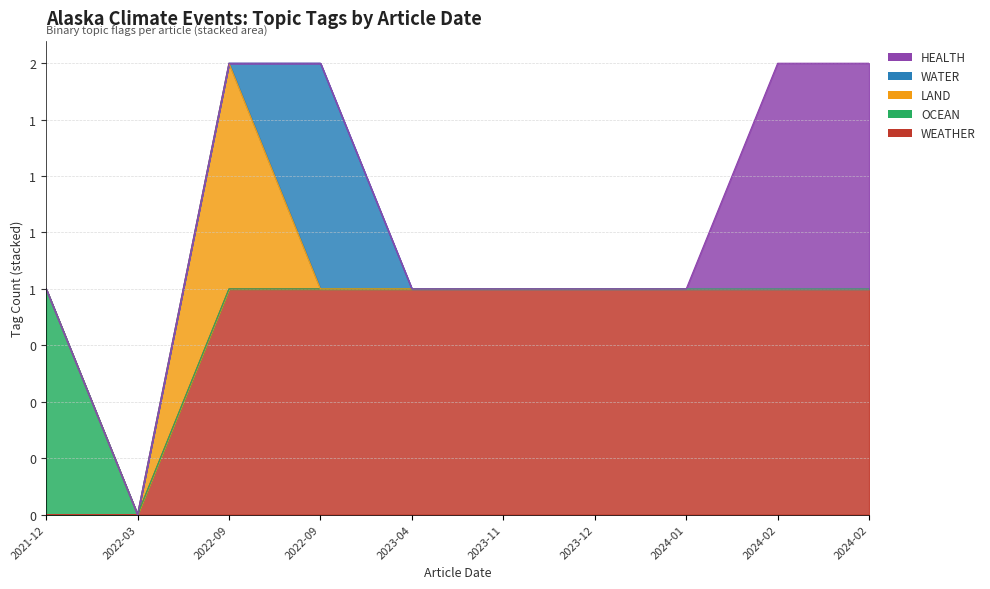

True or false: LAND and OCEAN cross at least once.

False